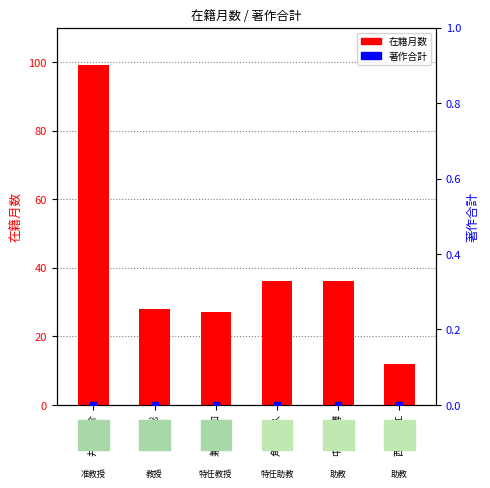

Where is 著作合計 nearest to the value 0?

井内 健介